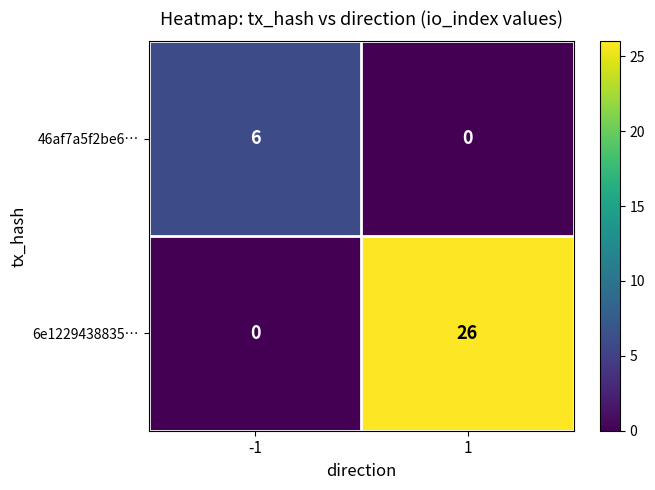

The 6e1229438835… series shows 0 at -1. True or false?

True